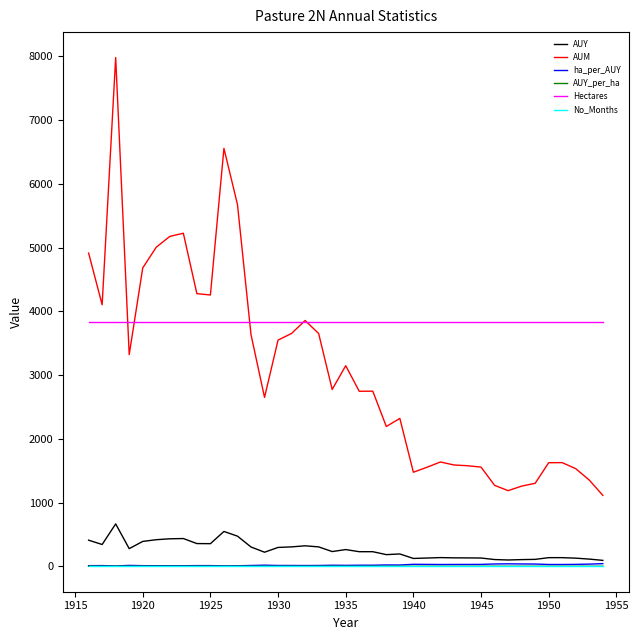

In ha_per_AUY, how many points are higher than both neighbors (excluding endpoints)?

9